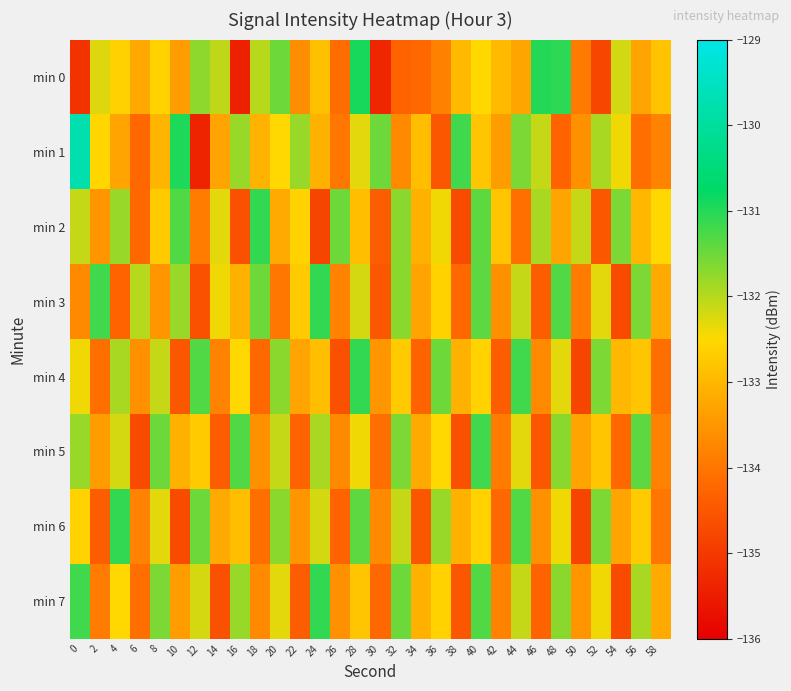

Which series has the largest range (max minus min)?

min 1